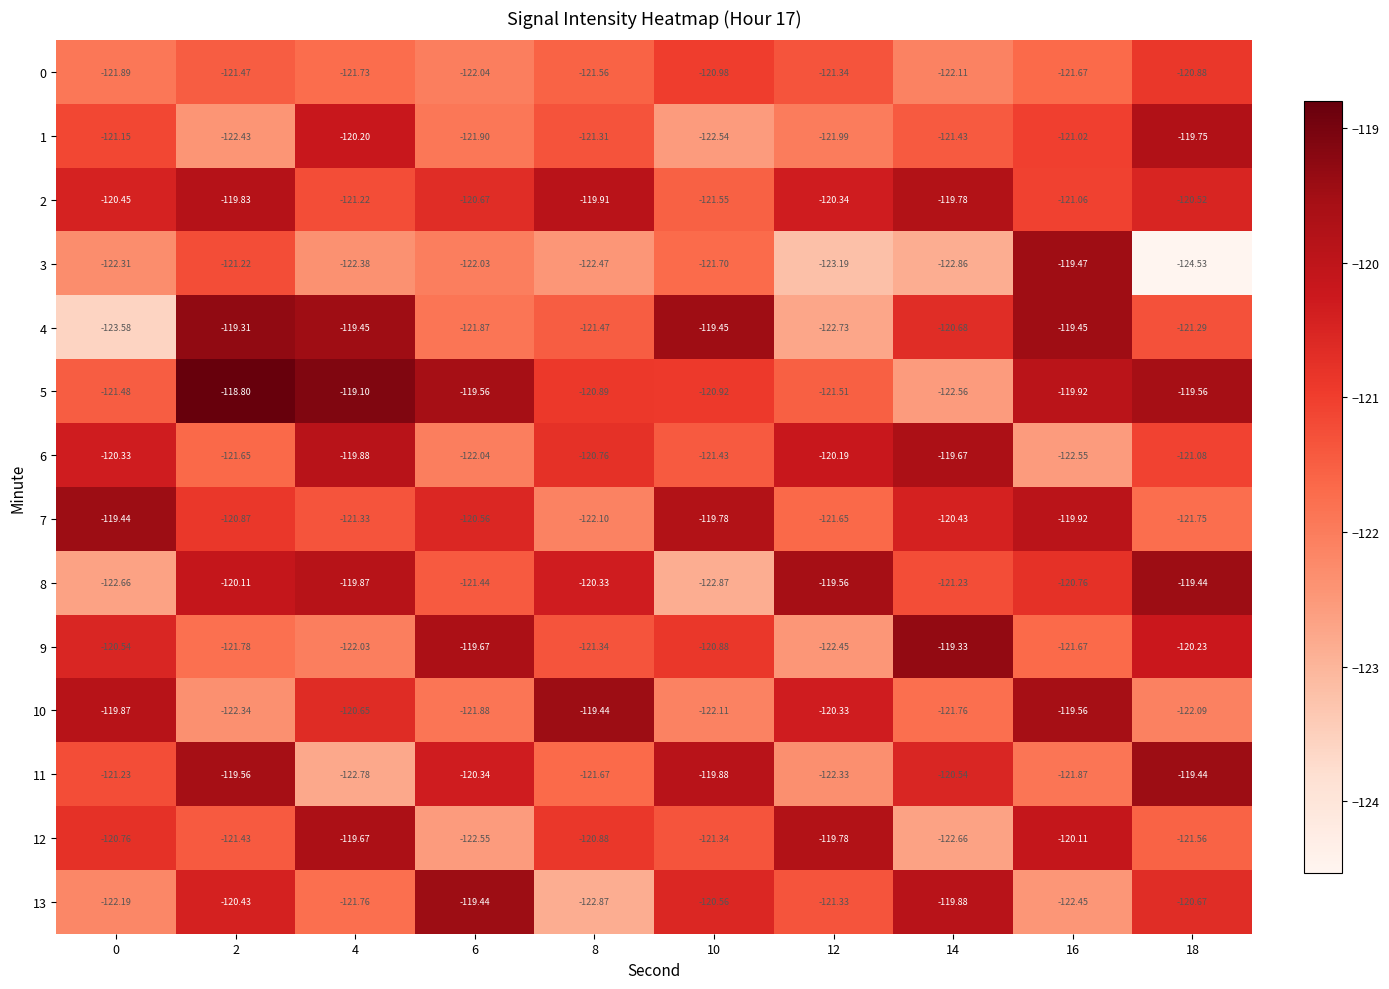

Reading left to right, extract all data points from this chart.

0: 0=-121.9	2=-121.5	4=-121.7	6=-122.0	8=-121.6	10=-121.0	12=-121.3	14=-122.1	16=-121.7	18=-120.9
1: 0=-121.2	2=-122.4	4=-120.2	6=-121.9	8=-121.3	10=-122.5	12=-122.0	14=-121.4	16=-121.0	18=-119.8
2: 0=-120.5	2=-119.8	4=-121.2	6=-120.7	8=-119.9	10=-121.5	12=-120.3	14=-119.8	16=-121.1	18=-120.5
3: 0=-122.3	2=-121.2	4=-122.4	6=-122.0	8=-122.5	10=-121.7	12=-123.2	14=-122.9	16=-119.5	18=-124.5
4: 0=-123.6	2=-119.3	4=-119.5	6=-121.9	8=-121.5	10=-119.5	12=-122.7	14=-120.7	16=-119.5	18=-121.3
5: 0=-121.5	2=-118.8	4=-119.1	6=-119.6	8=-120.9	10=-120.9	12=-121.5	14=-122.6	16=-119.9	18=-119.6
6: 0=-120.3	2=-121.7	4=-119.9	6=-122.0	8=-120.8	10=-121.4	12=-120.2	14=-119.7	16=-122.5	18=-121.1
7: 0=-119.4	2=-120.9	4=-121.3	6=-120.6	8=-122.1	10=-119.8	12=-121.7	14=-120.4	16=-119.9	18=-121.8
8: 0=-122.7	2=-120.1	4=-119.9	6=-121.4	8=-120.3	10=-122.9	12=-119.6	14=-121.2	16=-120.8	18=-119.4
9: 0=-120.5	2=-121.8	4=-122.0	6=-119.7	8=-121.3	10=-120.9	12=-122.5	14=-119.3	16=-121.7	18=-120.2
10: 0=-119.9	2=-122.3	4=-120.7	6=-121.9	8=-119.4	10=-122.1	12=-120.3	14=-121.8	16=-119.6	18=-122.1
11: 0=-121.2	2=-119.6	4=-122.8	6=-120.3	8=-121.7	10=-119.9	12=-122.3	14=-120.5	16=-121.9	18=-119.4
12: 0=-120.8	2=-121.4	4=-119.7	6=-122.5	8=-120.9	10=-121.3	12=-119.8	14=-122.7	16=-120.1	18=-121.6
13: 0=-122.2	2=-120.4	4=-121.8	6=-119.4	8=-122.9	10=-120.6	12=-121.3	14=-119.9	16=-122.5	18=-120.7